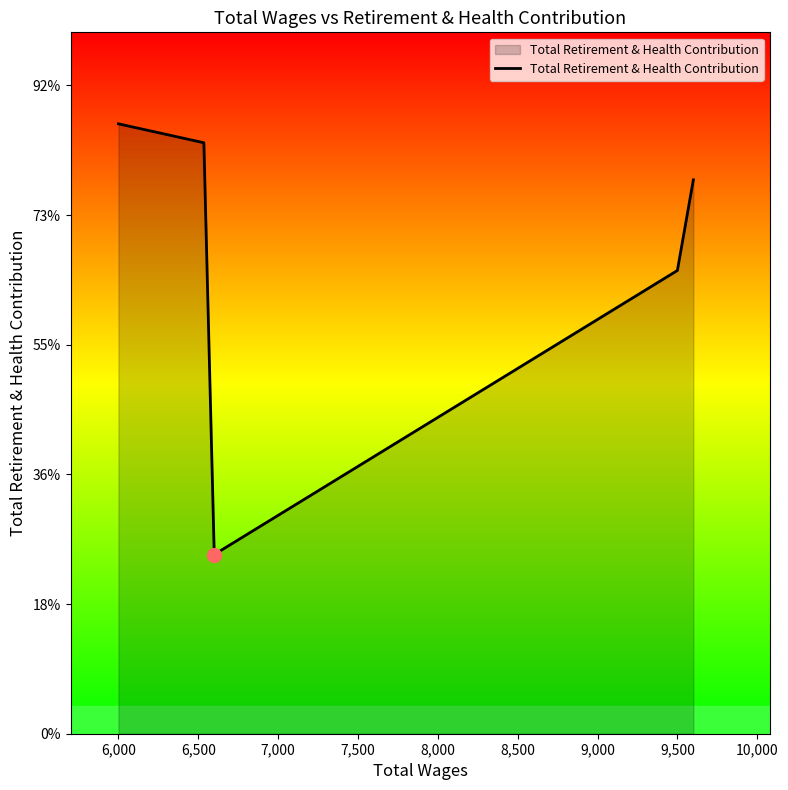

What is the sum of all values?

92440